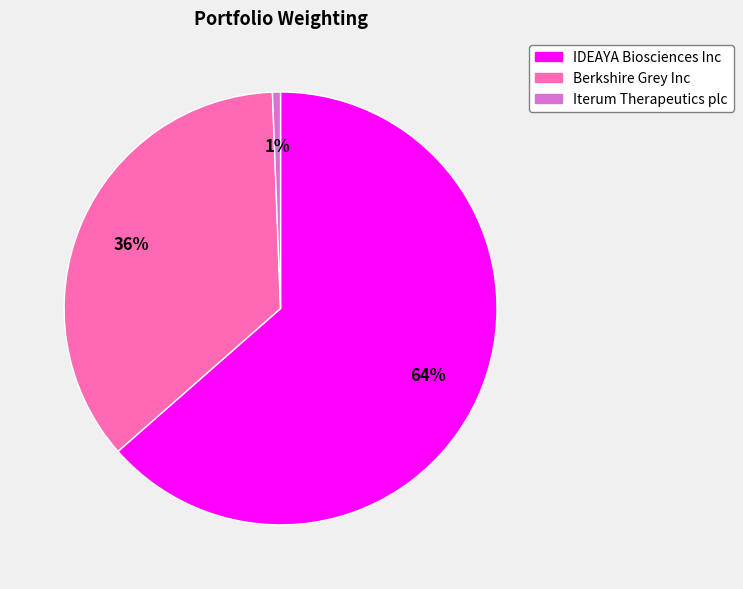

What is the smallest slice in the pie chart?

Iterum Therapeutics plc